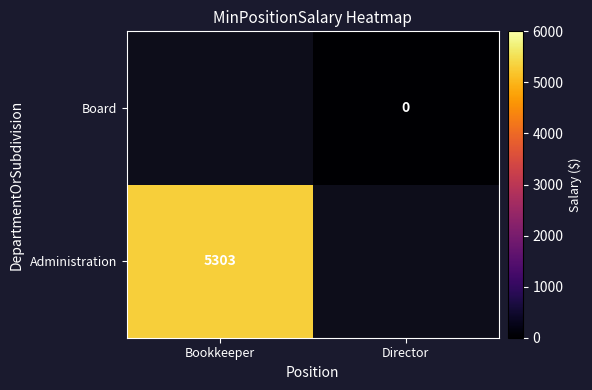

True or false: Administration has a value of 5303 at Bookkeeper.

True